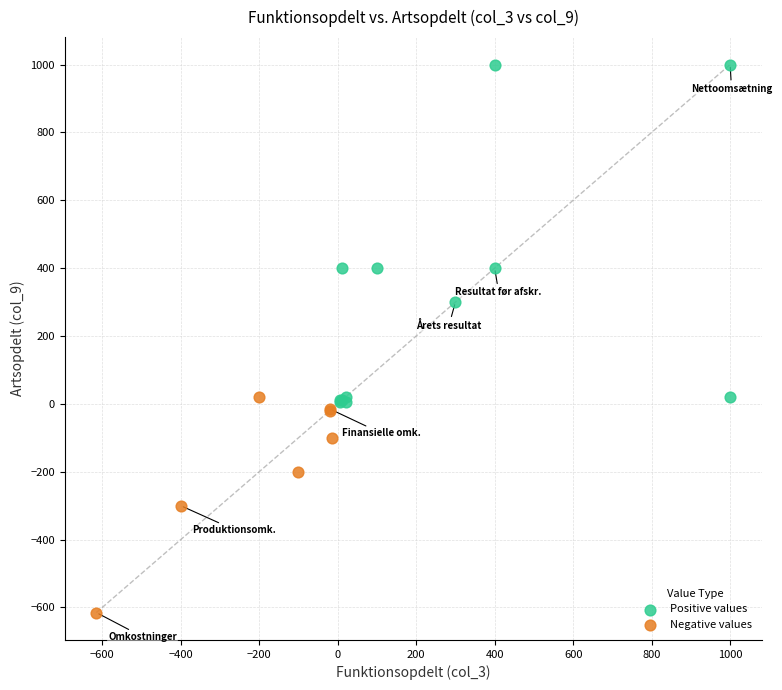

Which series reaches the minimum Y coordinate?

Negative values